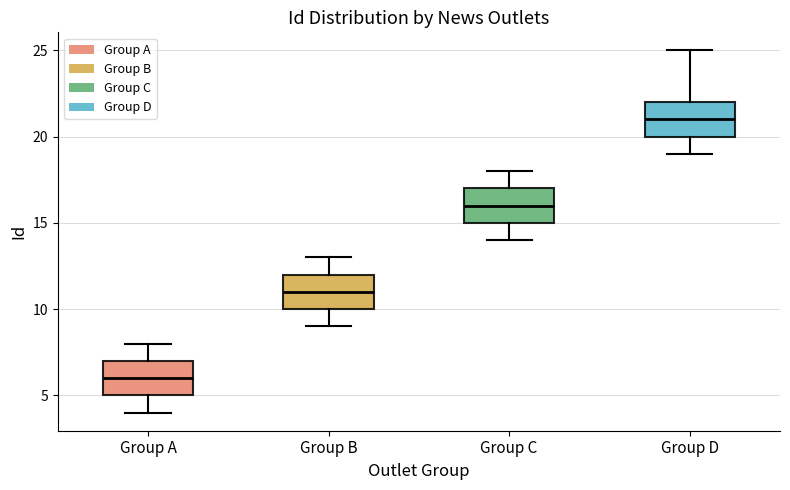

Where is the lower edge of the box for Group C on the y-axis? The values are not printed on the chart, so give them approximately, as read against the axis.

15